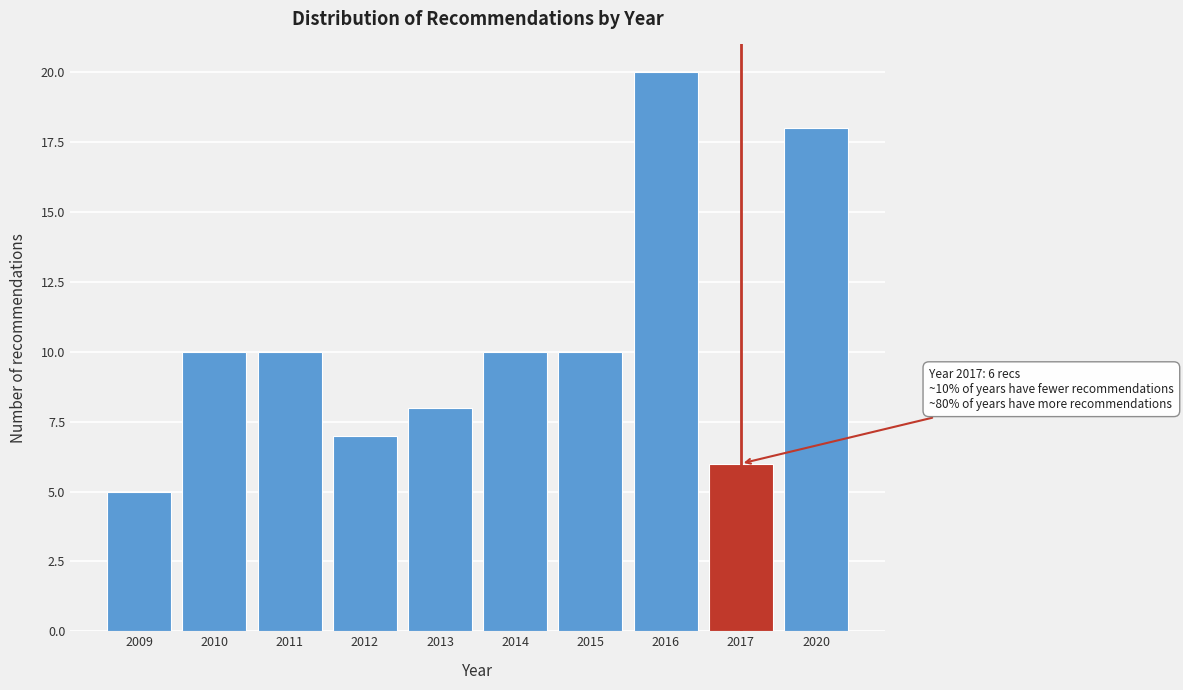

Reading left to right, transcribe all the data shown in this chart.

2009=5	2010=10	2011=10	2012=7	2013=8	2014=10	2015=10	2016=20	2017=6	2020=18